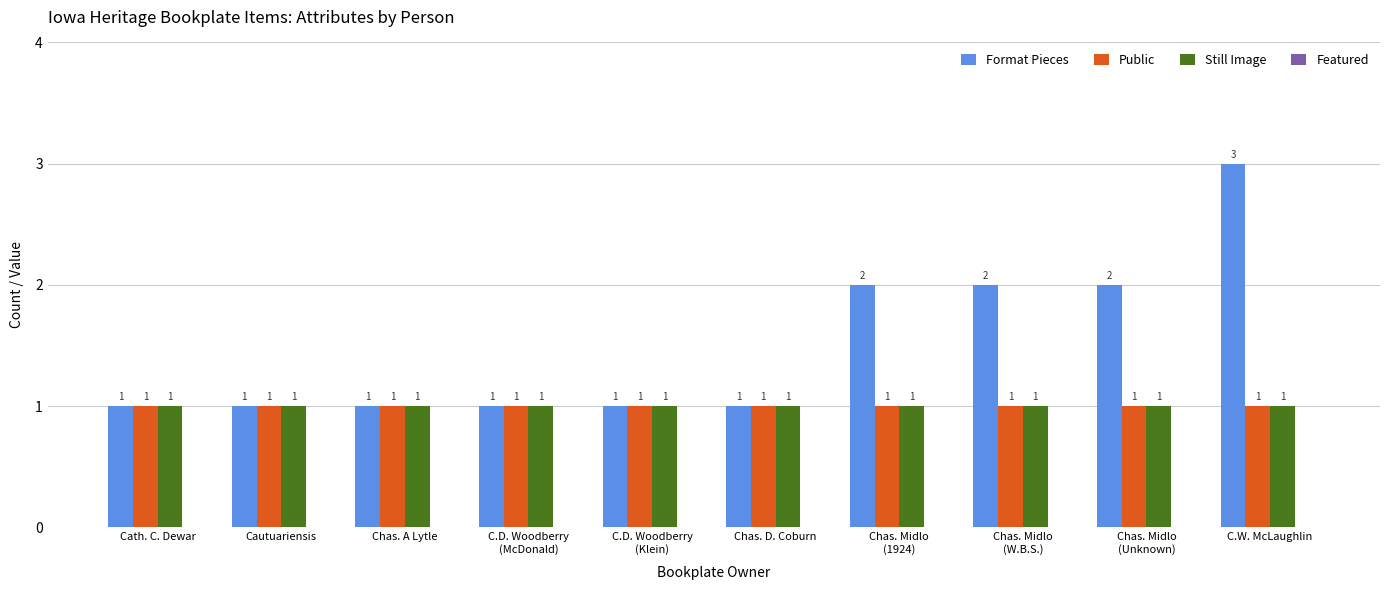

The Format Pieces series shows 2 at Cautuariensis. True or false?

False